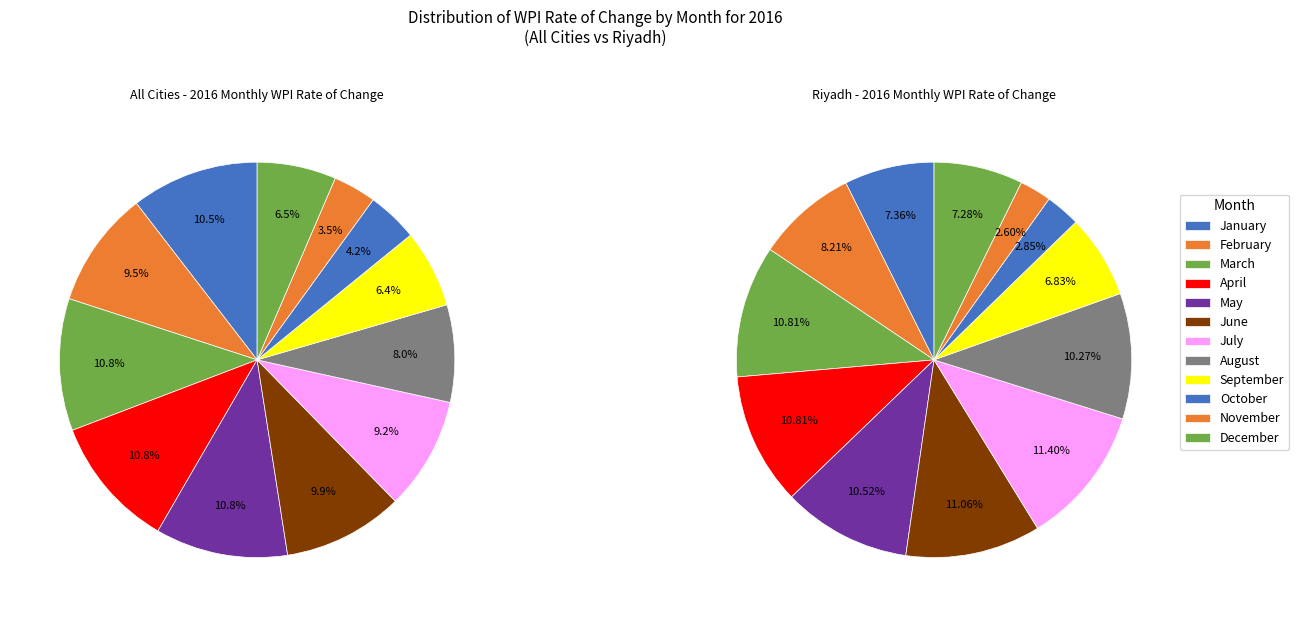

True or false: July accounts for 1% of the total.

False